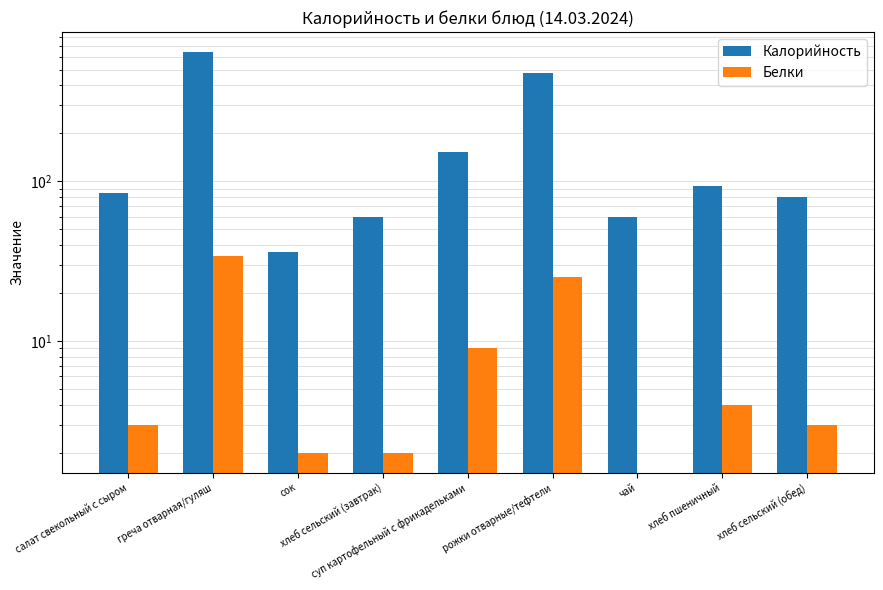

How many values in the Калорийность series exceed 85?

4